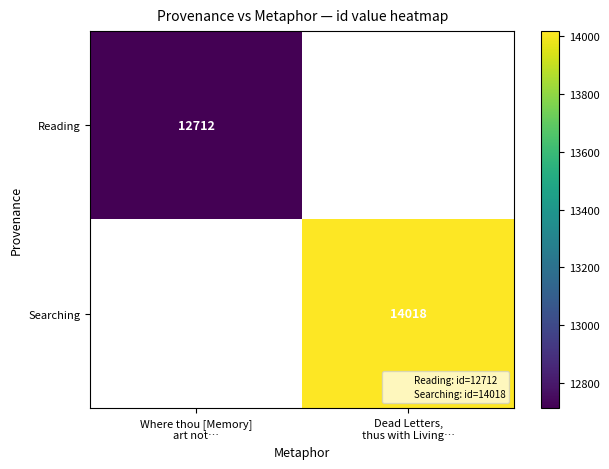

How many values in Reading are above zero?

1